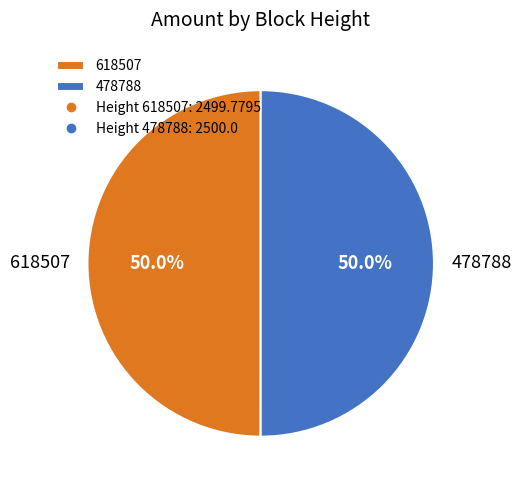

Do 618507 and 478788 together represent more than half of the pie?

Yes